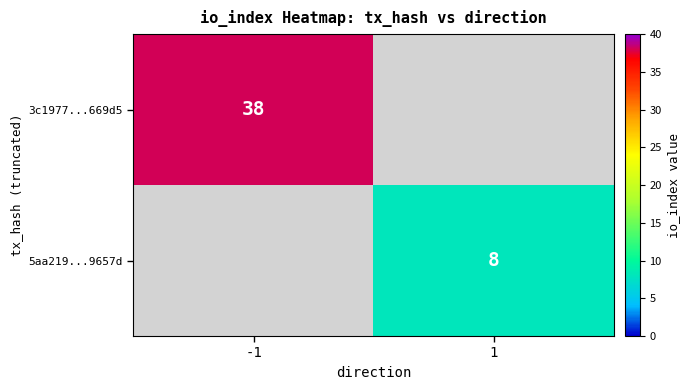

The 3c1977...669d5 series shows 38 at -1. True or false?

True